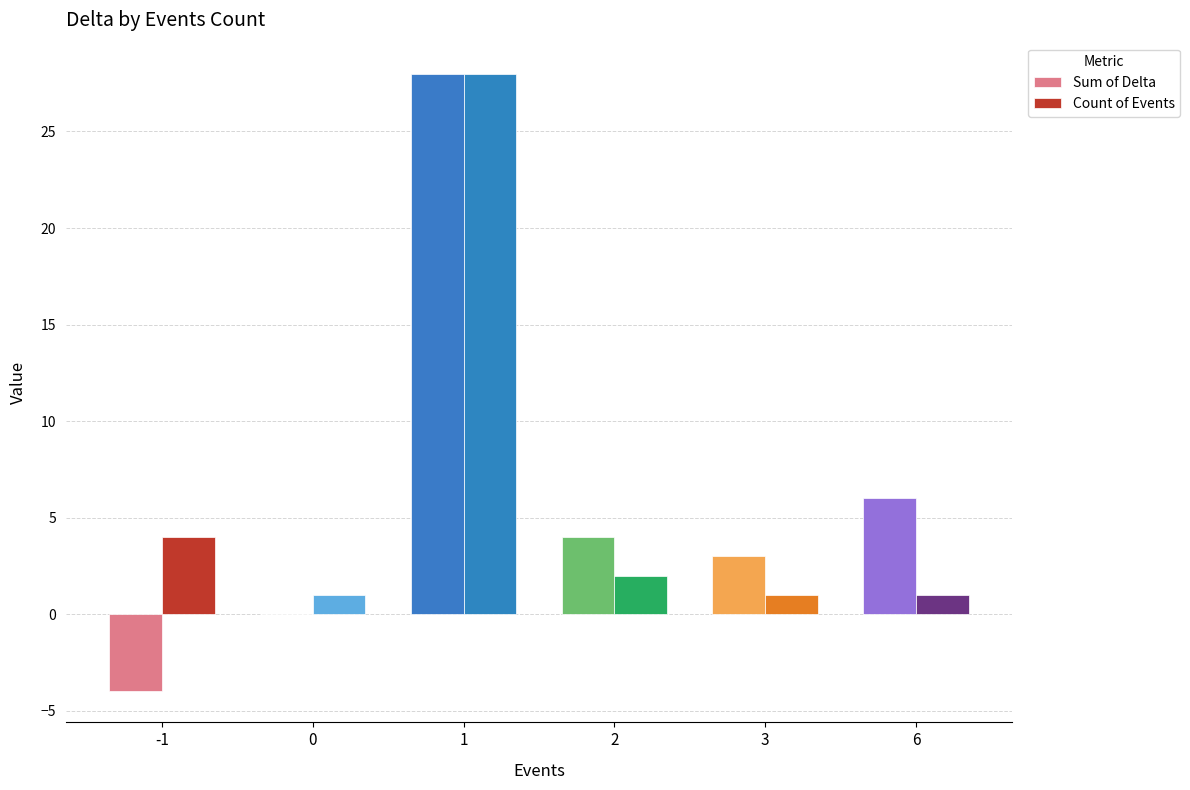

Which series changed the most between 1 and 3?

Count of Events